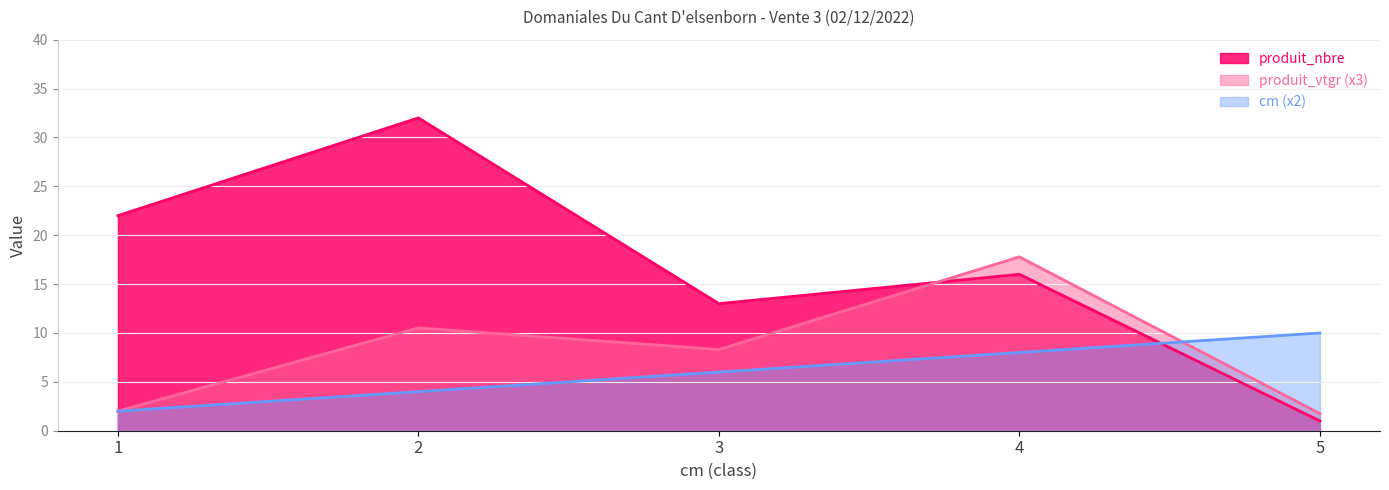

Where is the first local maximum for produit_vtgr?

2